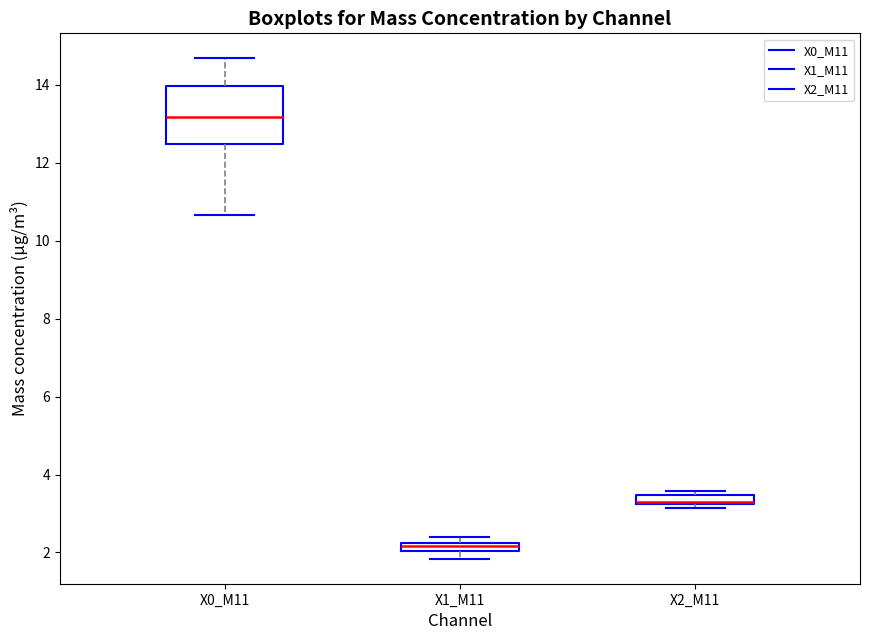

Comparing the boxes themselves (not the whiskers), which one is the tallest?

X0_M11